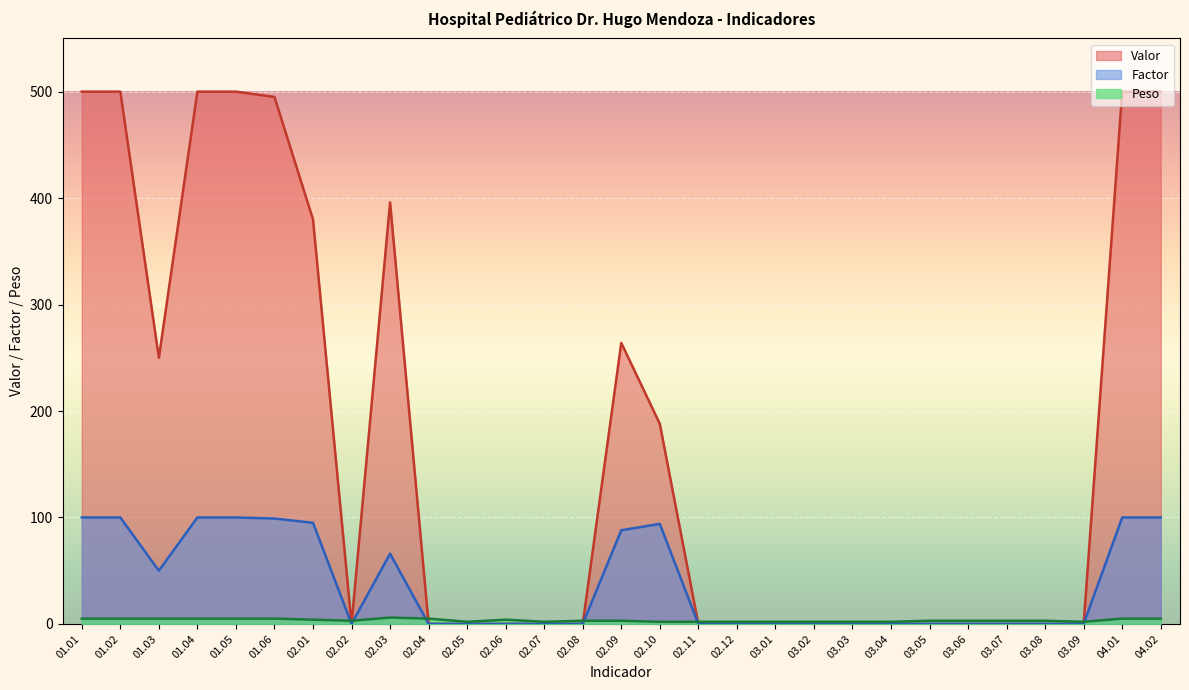

Rank the series by their maximum value, from lowest to highest.

Peso, Factor, Valor